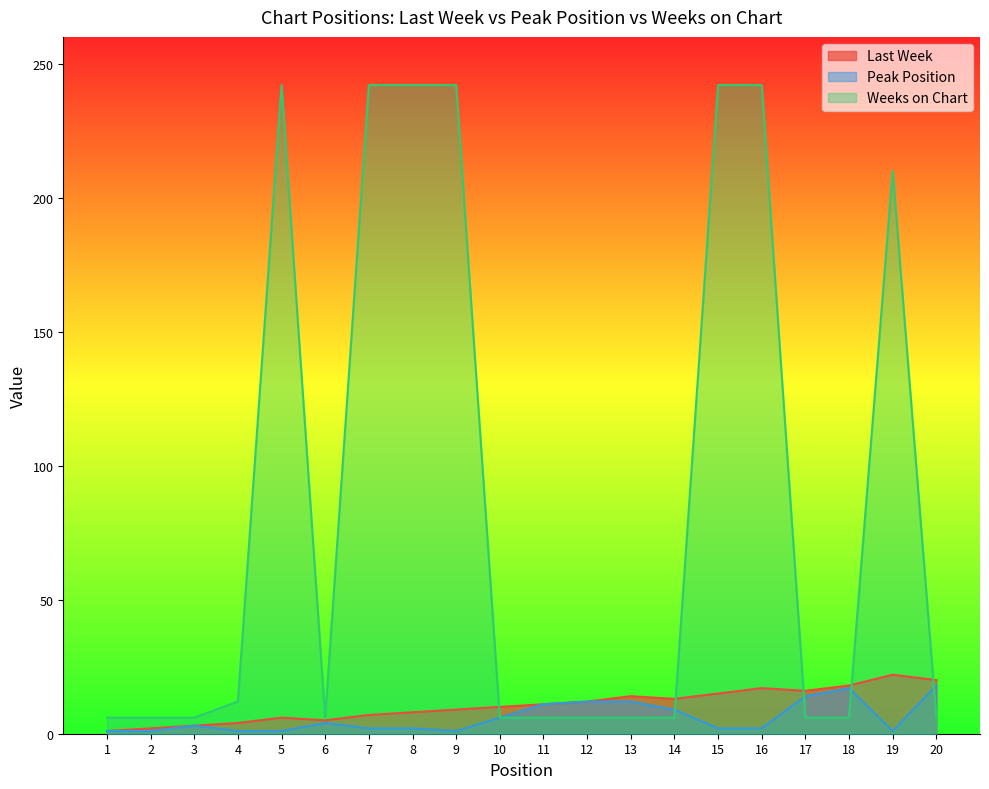

The Peak Position series shows 15 at 11. True or false?

False